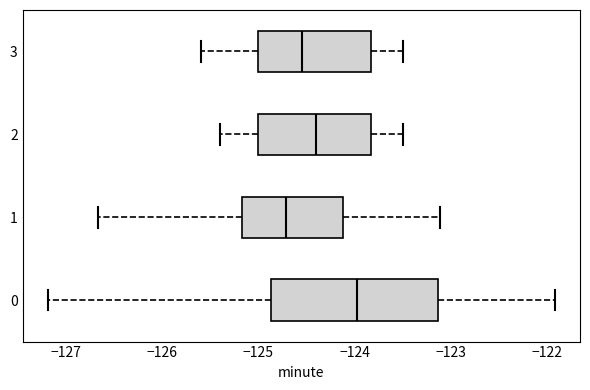

Reading bottom to top, read every box against the x-axis: the position of its median line, the range the box covers, and the ends of its whiskers. The values are not printed on the chart, so give them approximately, as read against the axis.

0: median -124.0, box -124.9 to -123.1, whiskers -127.2 to -121.9
1: median -124.7, box -125.2 to -124.1, whiskers -126.7 to -123.1
2: median -124.4, box -125.0 to -123.8, whiskers -125.4 to -123.5
3: median -124.5, box -125.0 to -123.8, whiskers -125.6 to -123.5